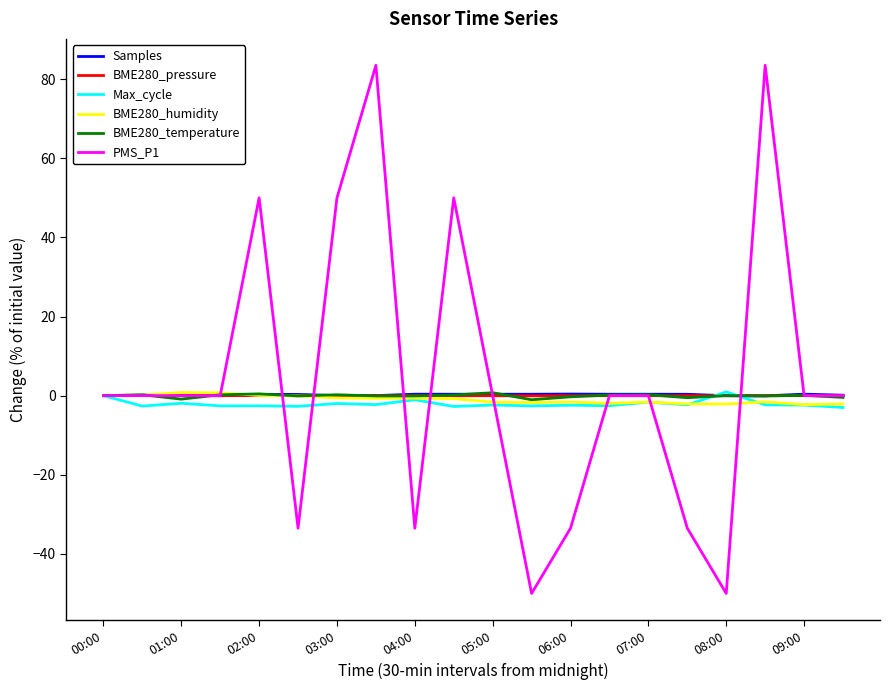

What is the sum of all BME280_humidity values?

-19.7